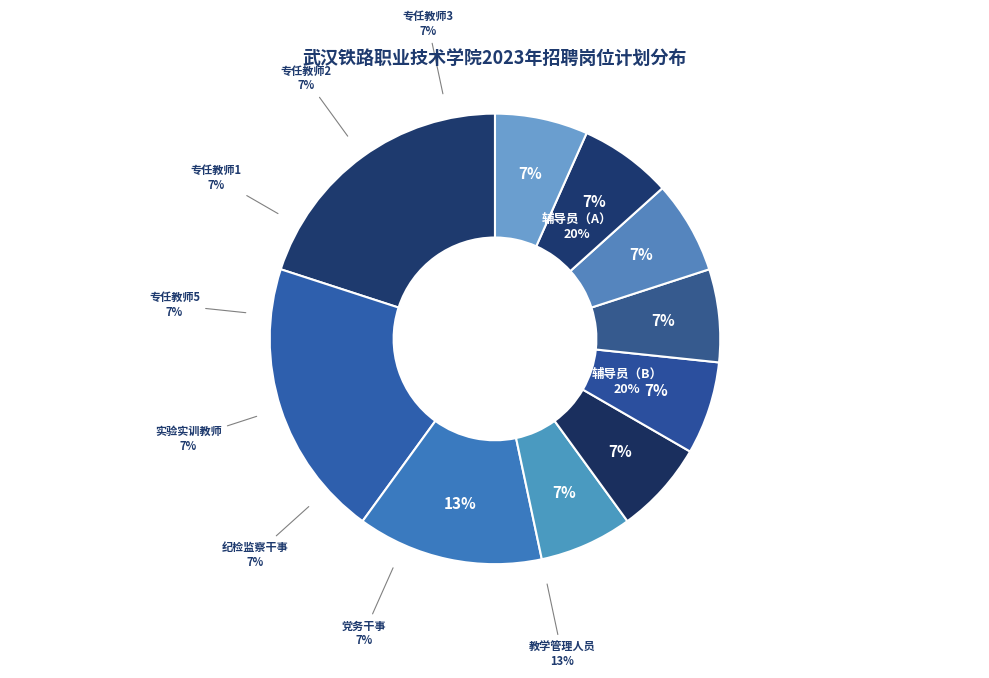

Count the number of slices in the pie.

10